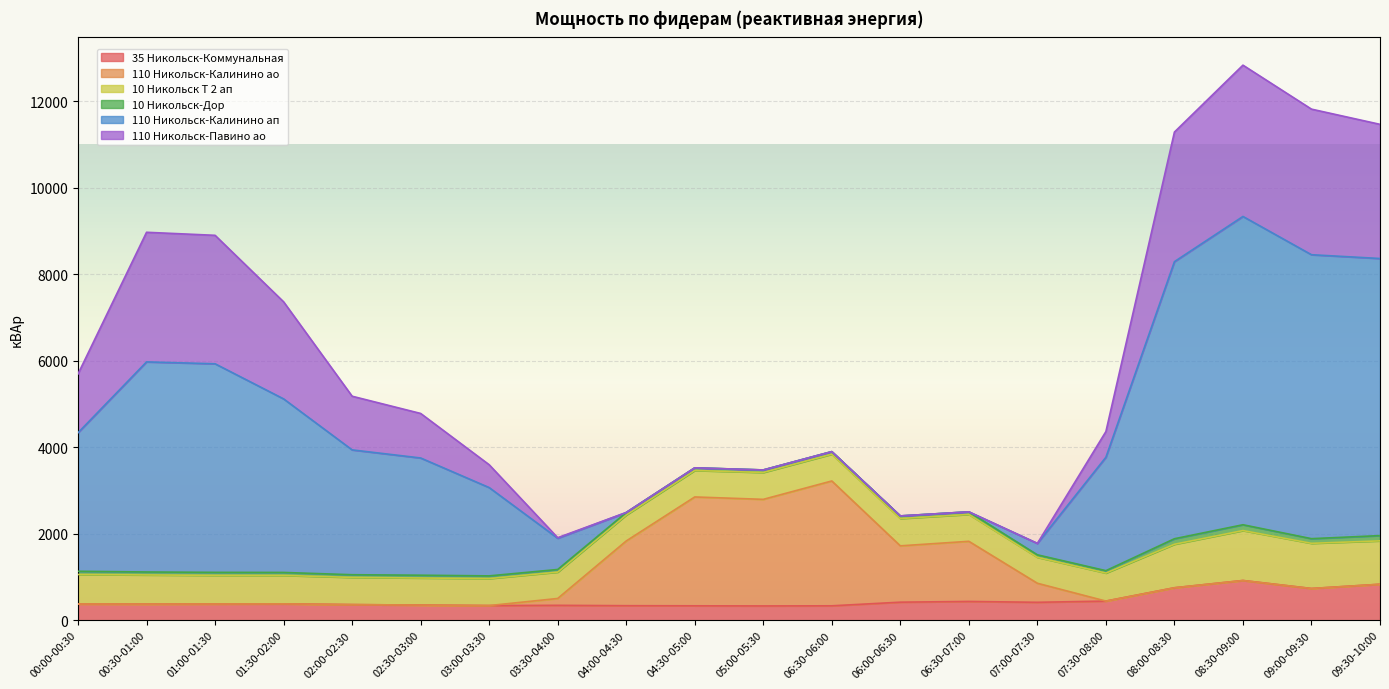

True or false: 35 Никольск-Коммунальная has a value of 228.8 at 05:00-05:30.

False